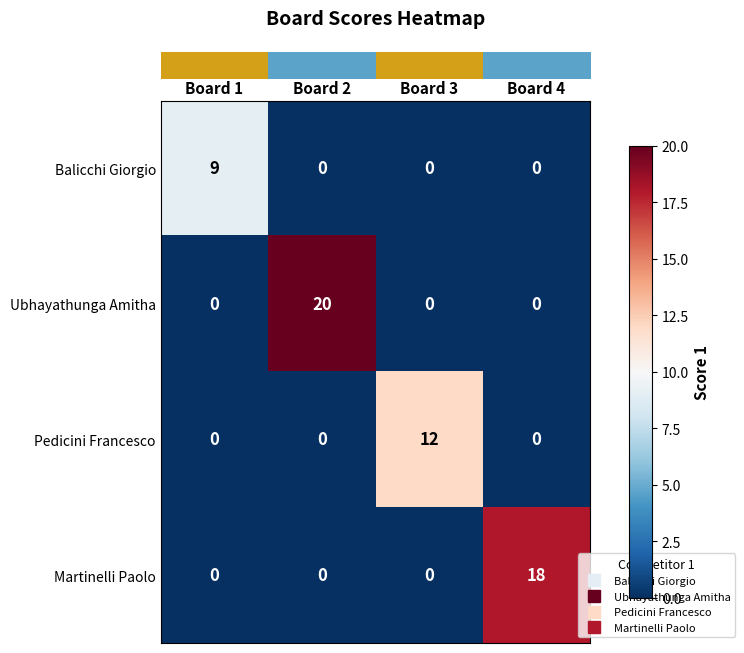

Reading right to left, transcribe all the data shown in this chart.

Balicchi Giorgio: 0	0	0	9
Ubhayathunga Amitha: 0	0	20	0
Pedicini Francesco: 0	12	0	0
Martinelli Paolo: 18	0	0	0